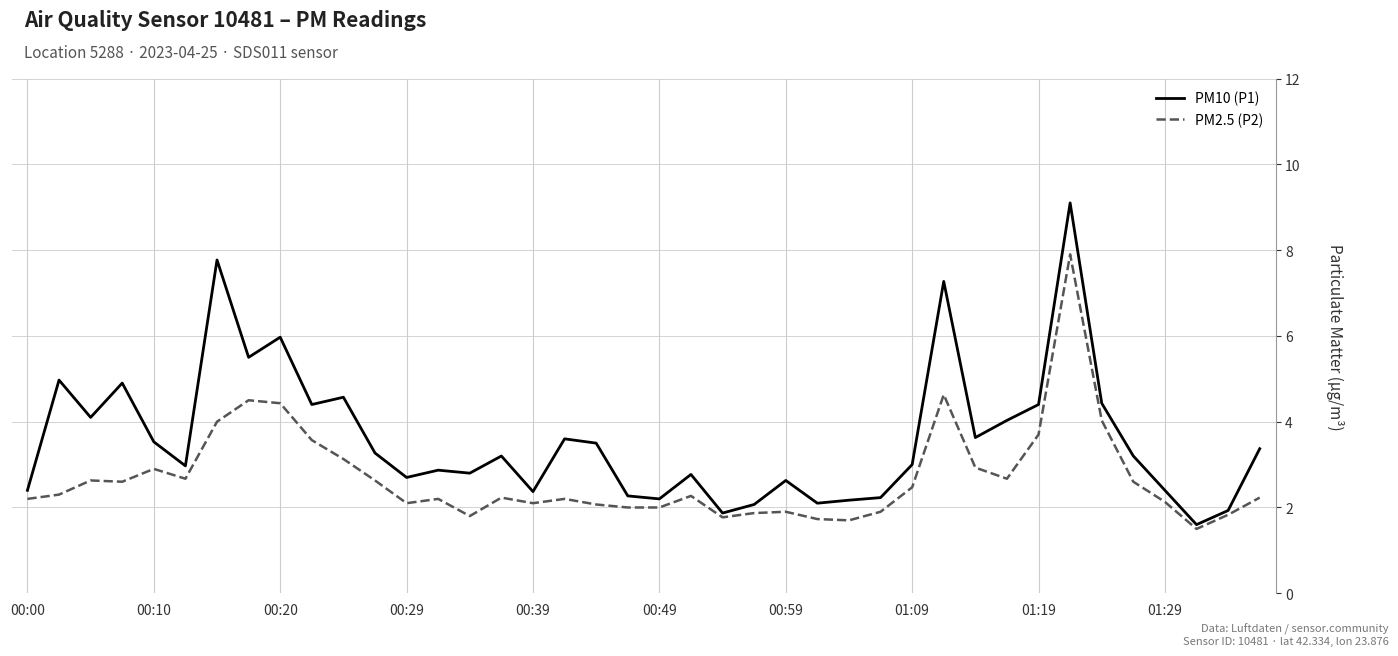

At how many categories does at least one series exceed 8?

1